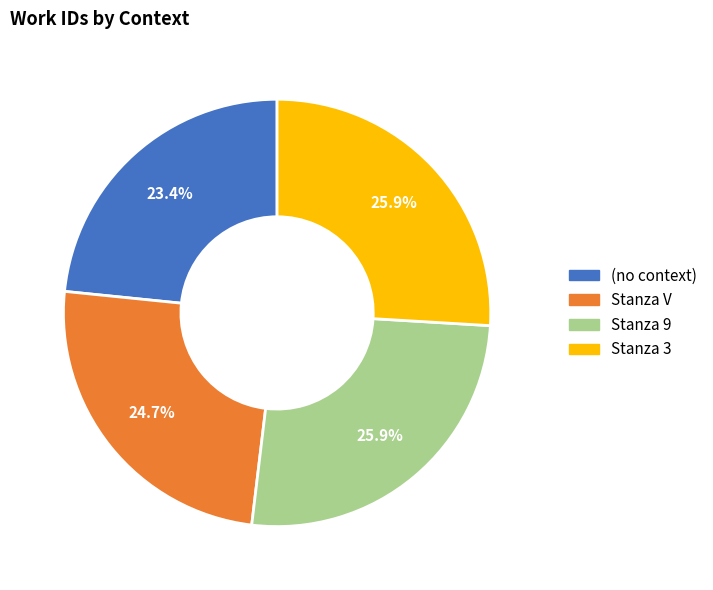

Does (no context) represent more than half of the total?

No